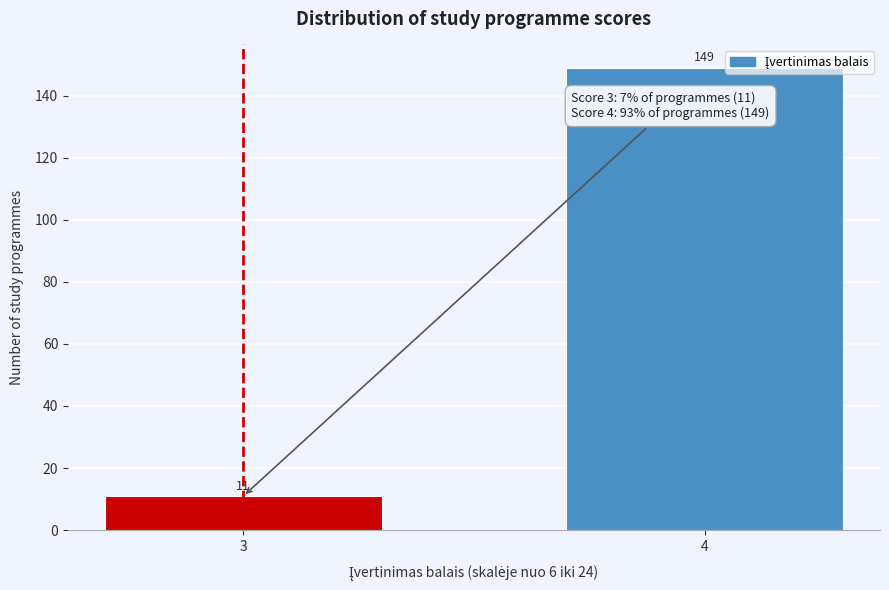

Reading left to right, extract all data points from this chart.

11	149